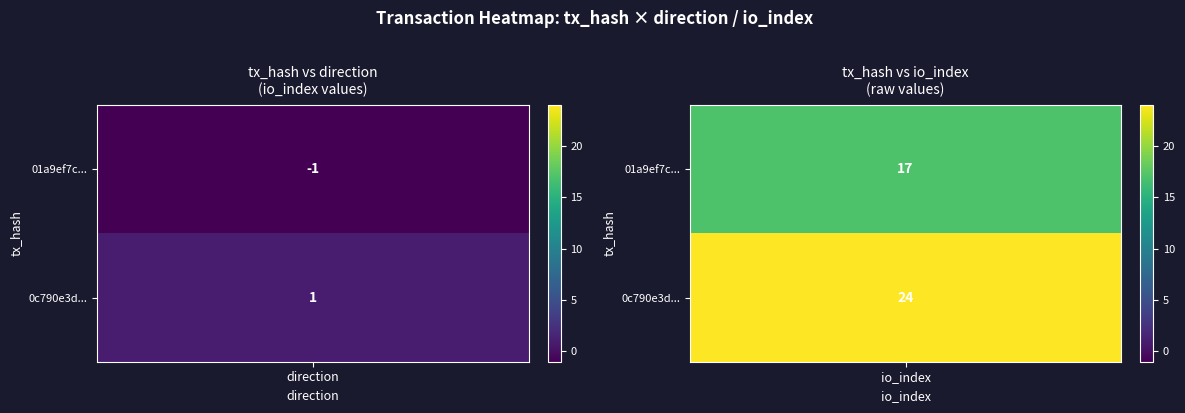

Reading left to right, extract all data points from this chart.

01a9ef7cc3562fa4d6f81355490021dfd29f0cf: 0=-1	1=17
0c790e3ddd176e438290964de071ada0f70e421: 0=1	1=24